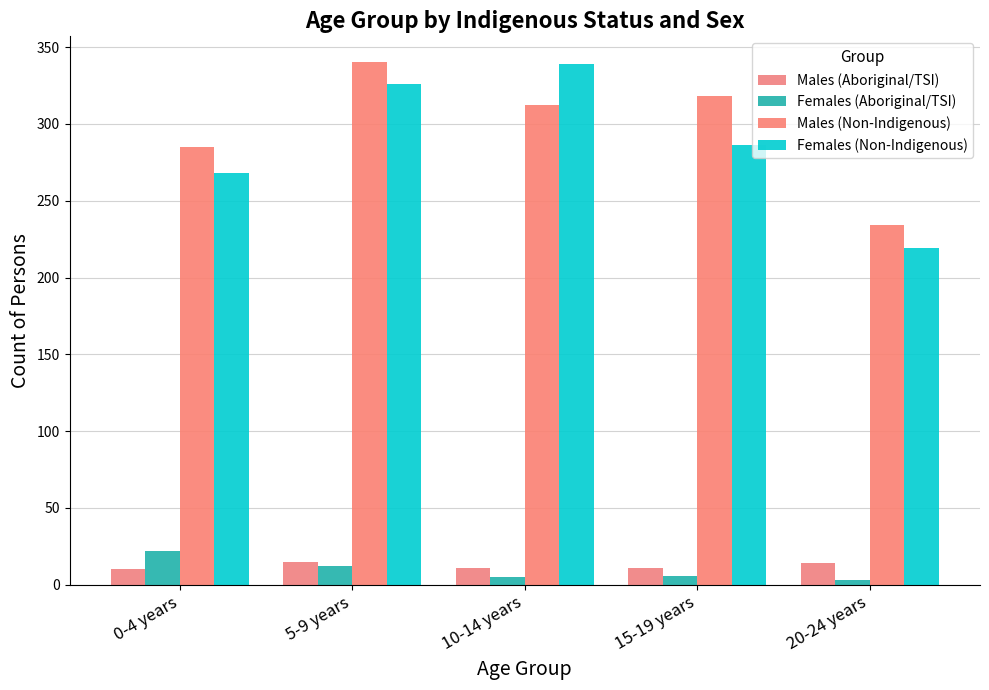

Count the number of categories in the chart.

5